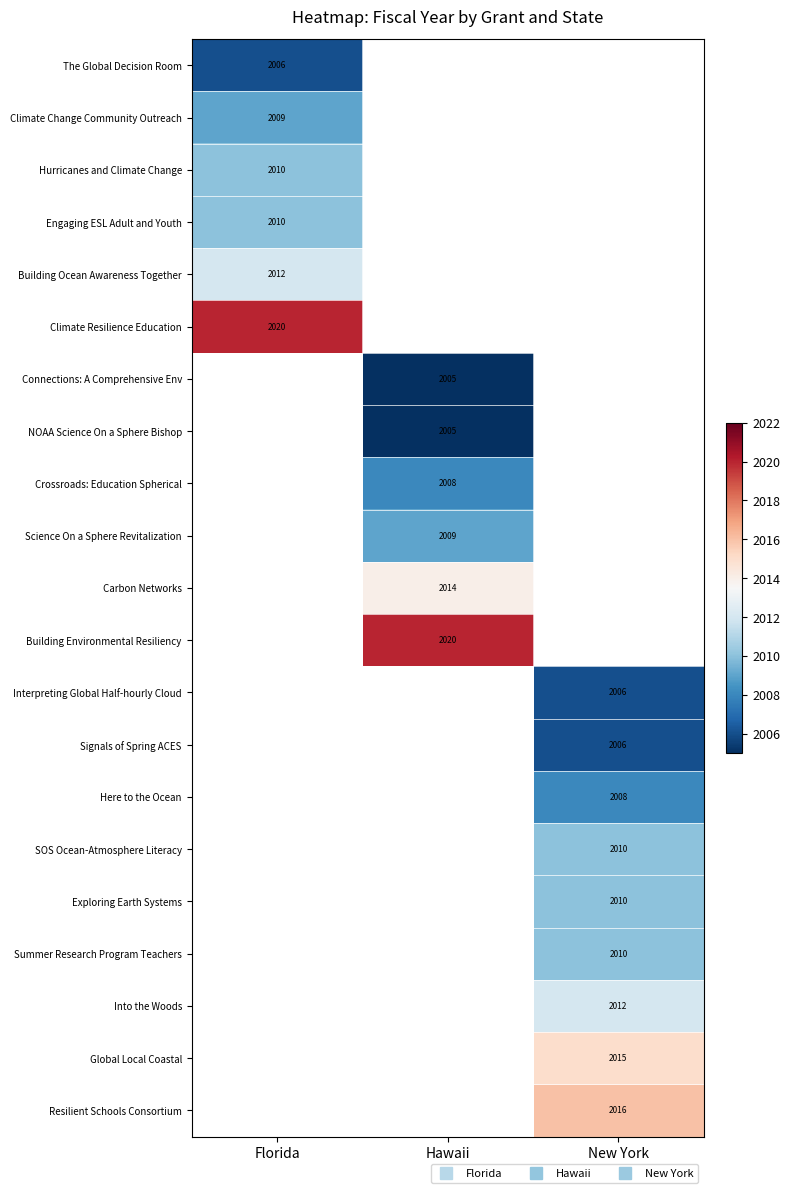

How many values in Into the Woods are above zero?

1